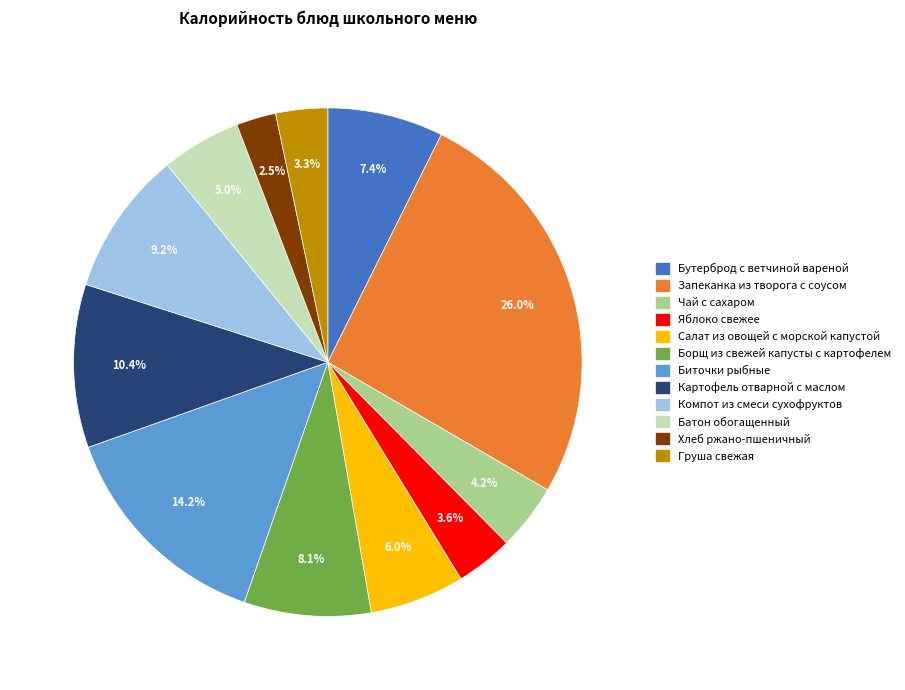

Is it true that Хлеб ржано-пшеничный is 13% of the pie?

False